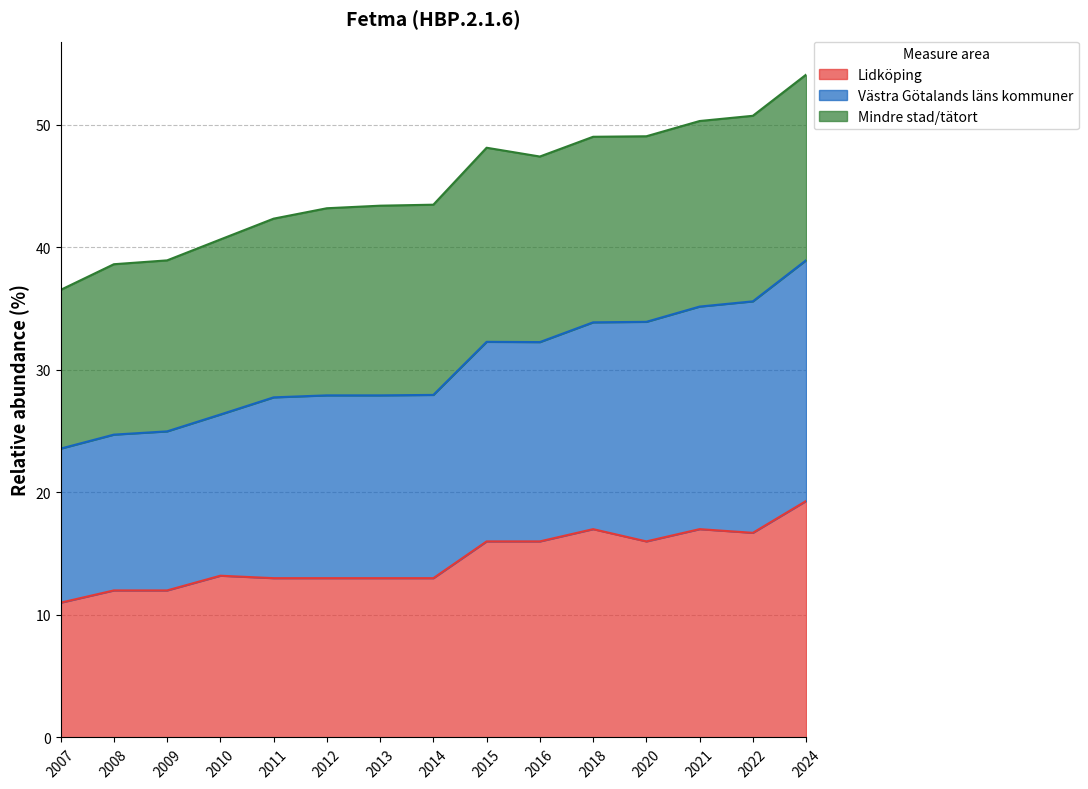

What is the total value across all series at 2020?

49.1